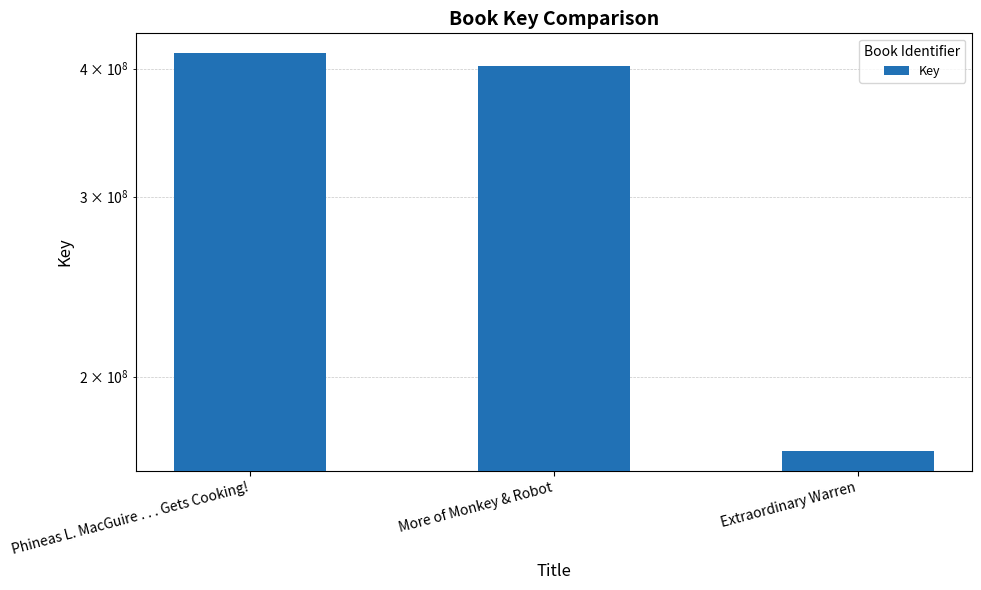

Rank the categories by value from lowest to highest.

Extraordinary Warren, More of Monkey & Robot, Phineas L. MacGuire . . . Gets Cooking!